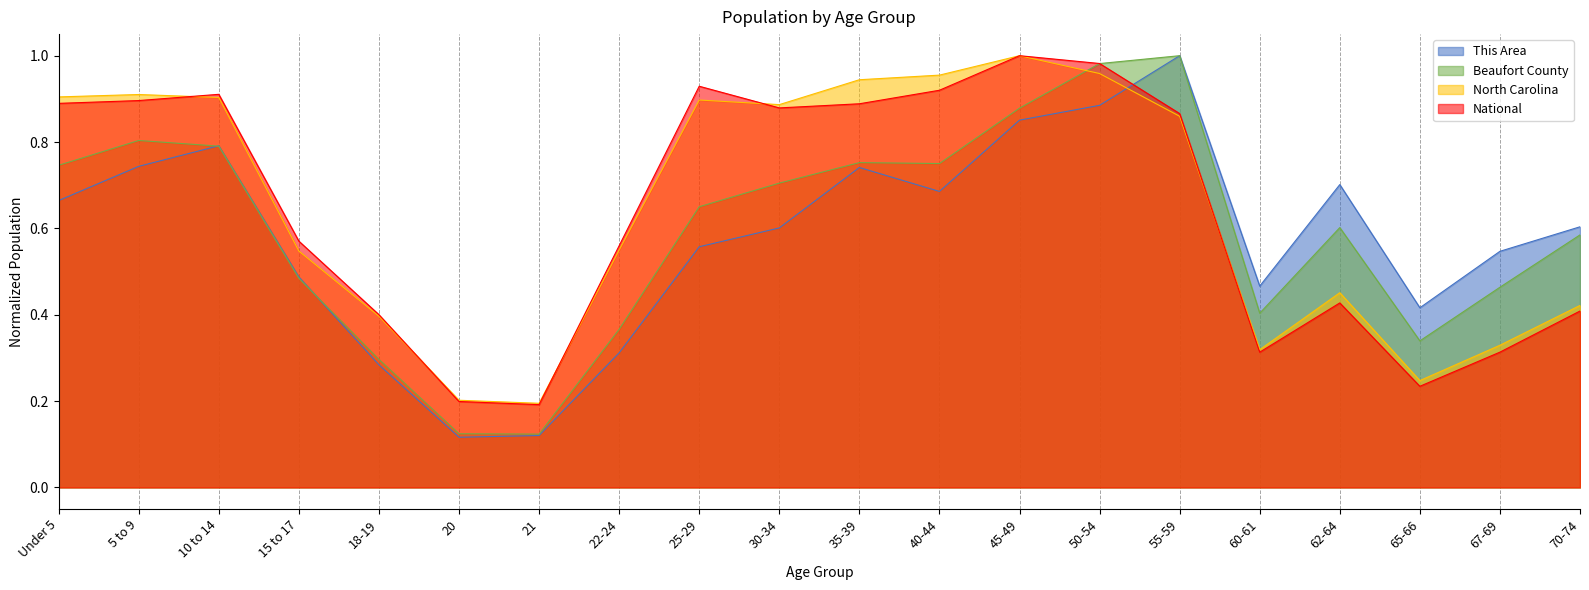

What is the label of the 19th point from the right?

5 to 9